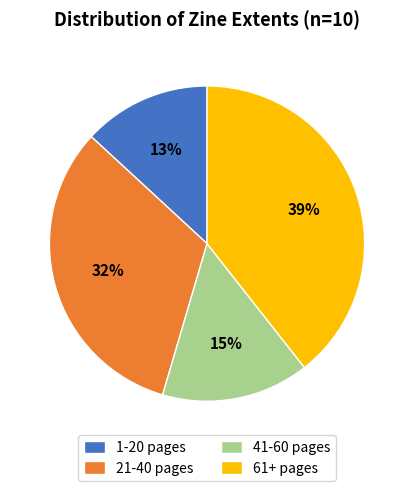

Does 41-60 pages account for over 50% of the chart?

No